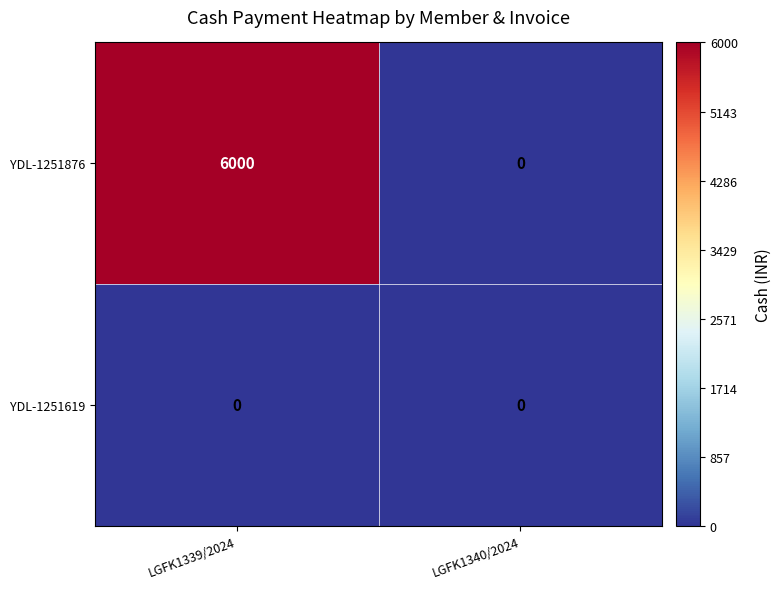

What is the approximate value of YDL-1251876 at LGFK1339/2024?

6000